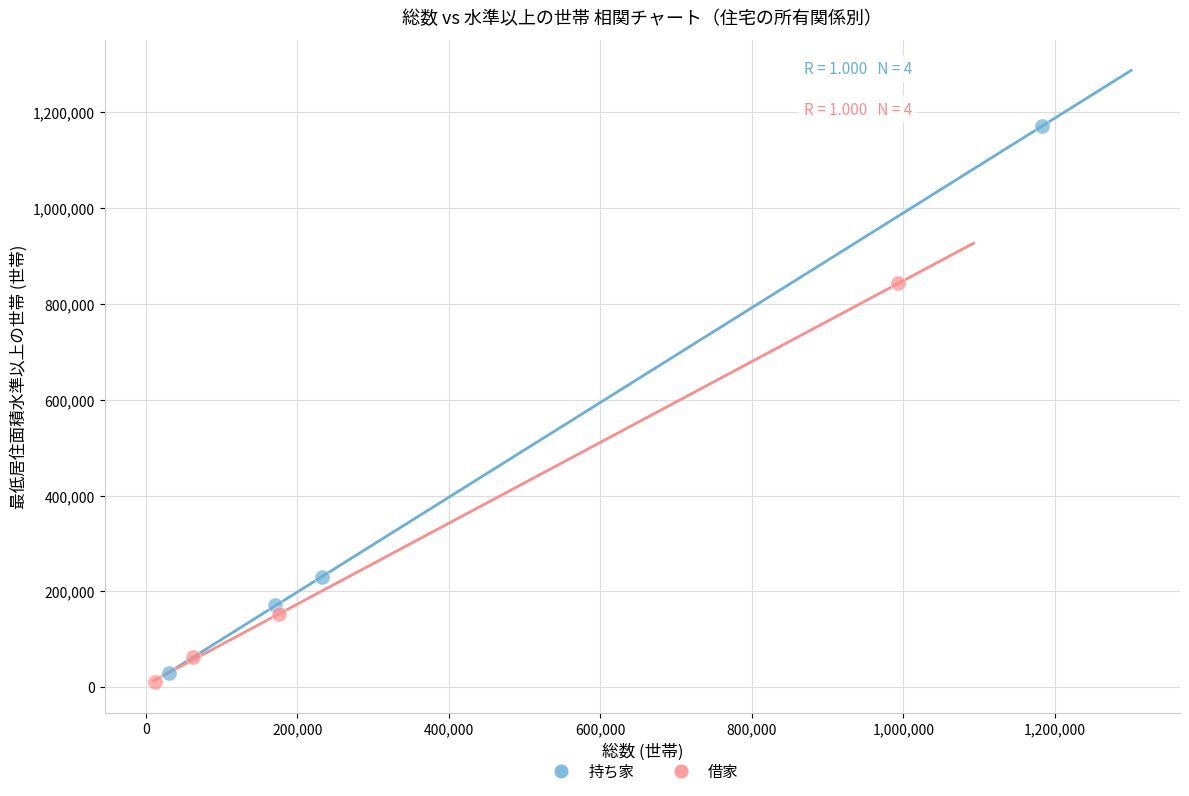

What are all the series names shown in the legend?

持ち家, 借家